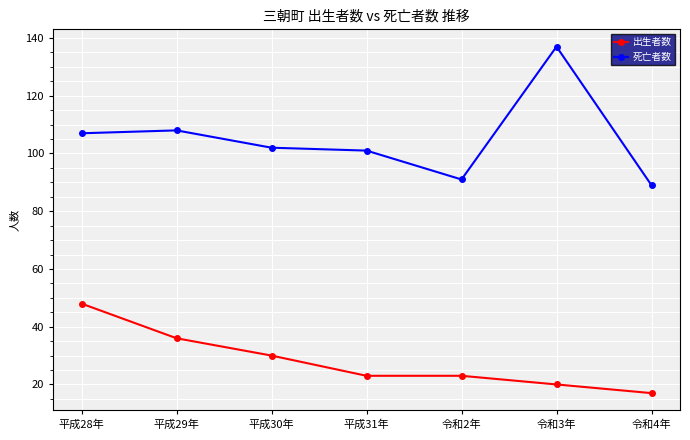

Reading right to left, what are all the values shown in this chart?

出生者数: 17	20	23	23	30	36	48
死亡者数: 89	137	91	101	102	108	107